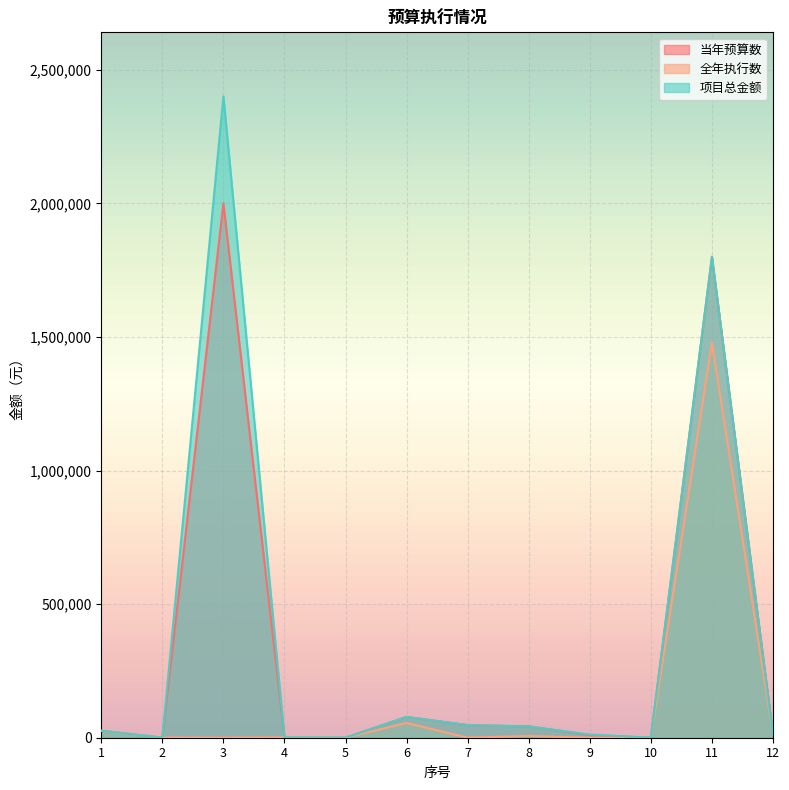

What is the highest value of the 全年执行数 series?

1479000.0